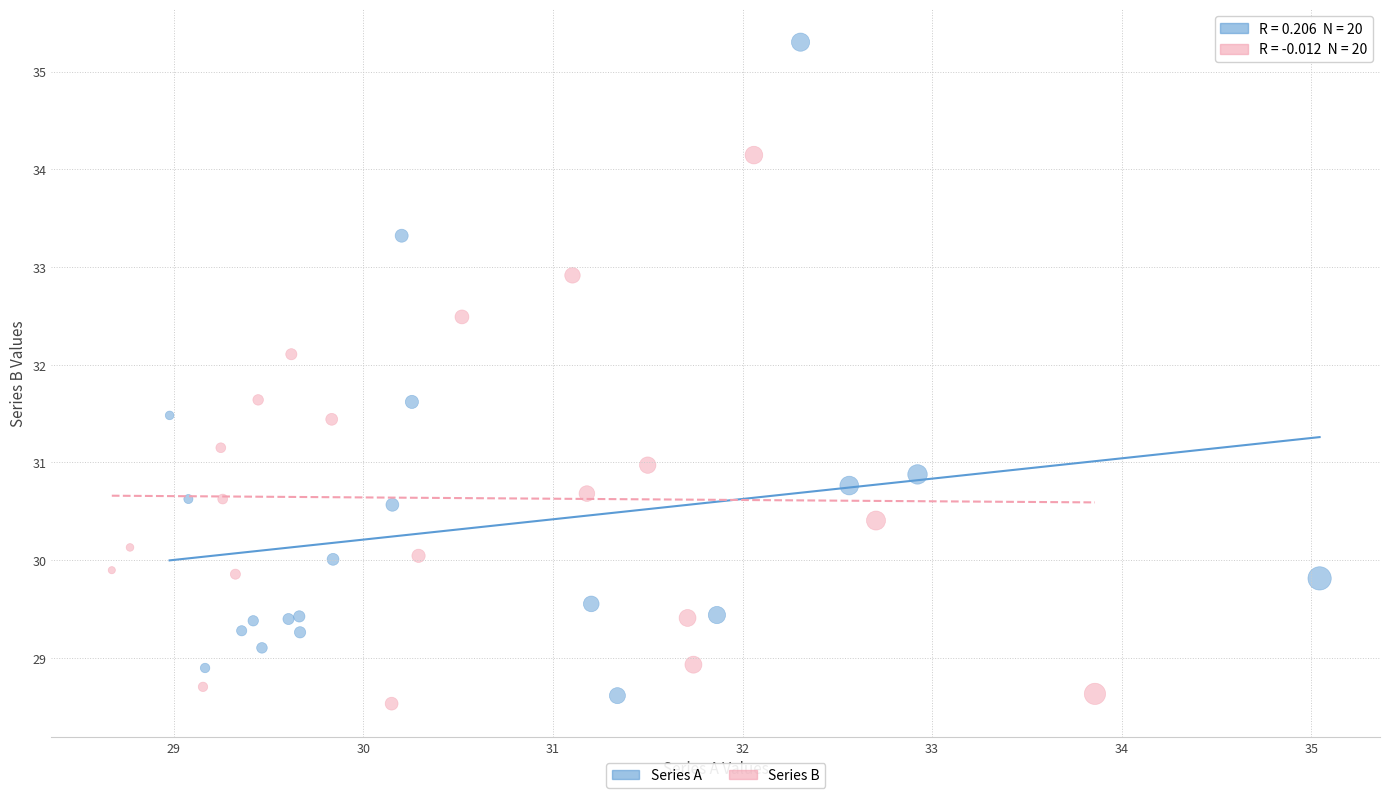

Which series reaches the maximum Y coordinate?

Series A